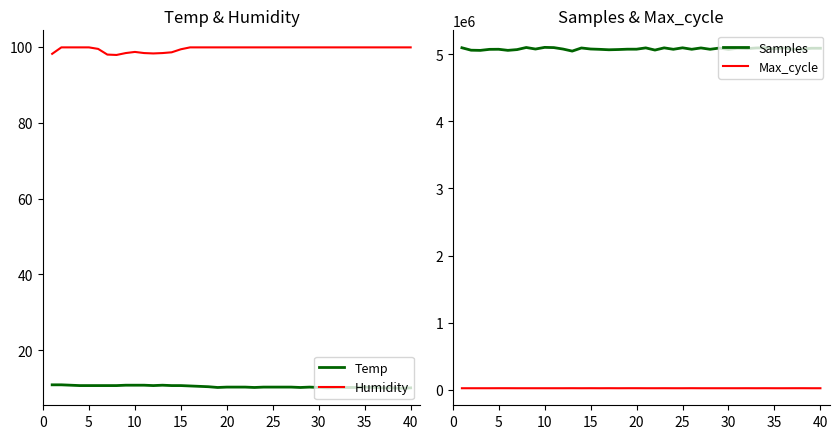

Is it true that Temp equals 4.9 at 10?

False